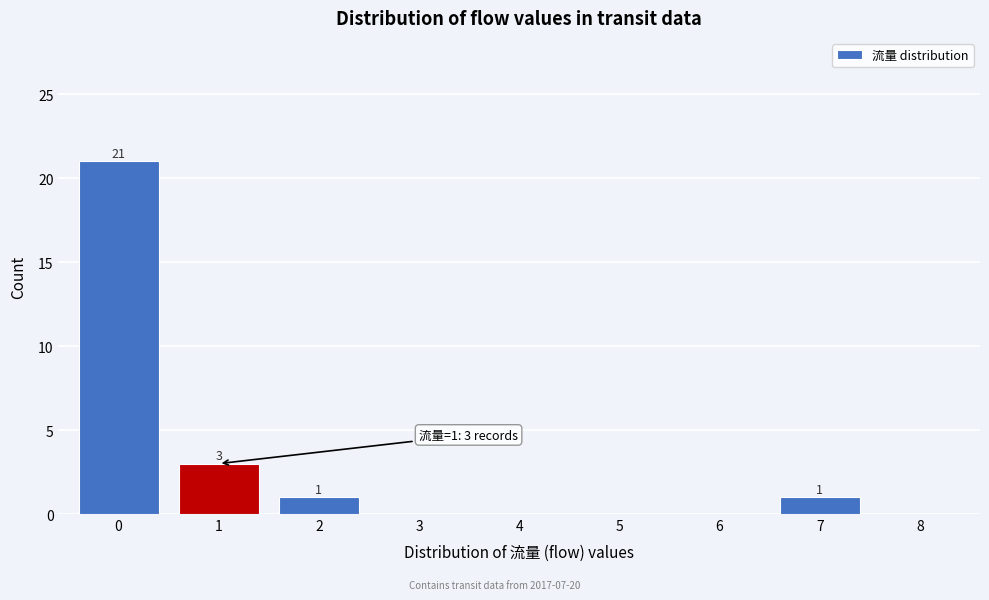

Reading left to right, list all the values displayed in this chart.

0=21	1=3	2=1	3=0	4=0	5=0	6=0	7=1	8=0